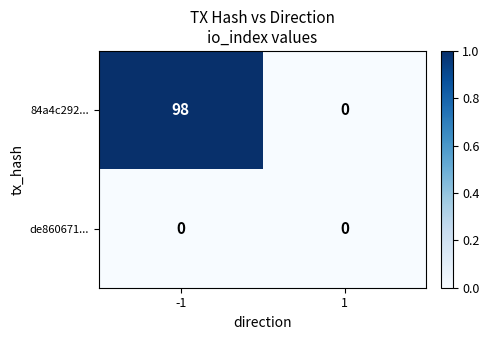

Reading right to left, what are all the values shown in this chart?

84a4c292...: 0	98
de860671...: 0	0